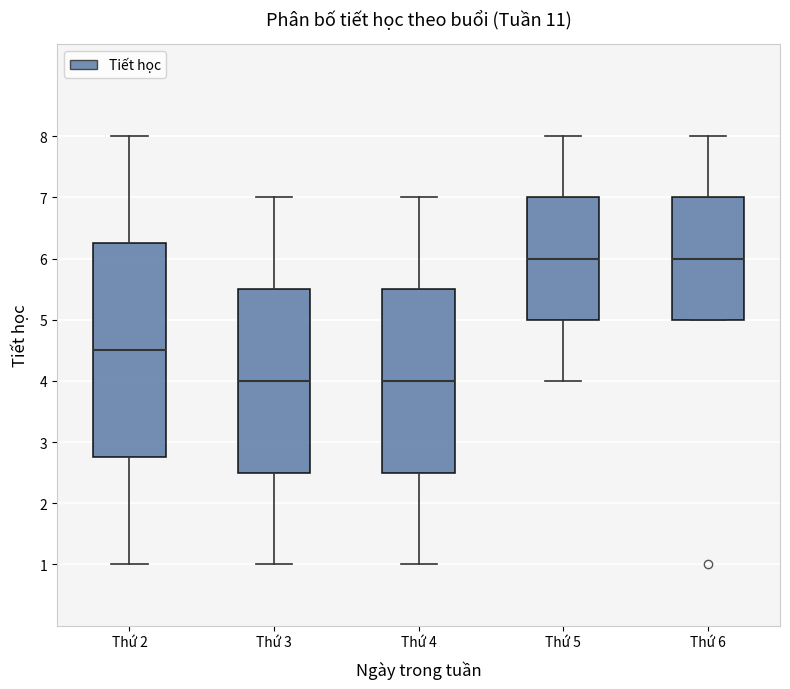

Which box is the tallest, from its lower edge to its upper edge?

Thứ 2